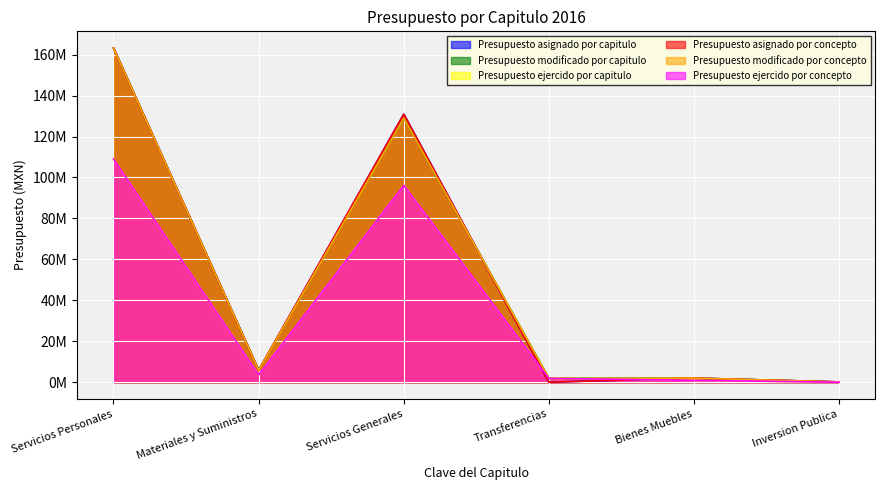

In Presupuesto modificado por capitulo, how many points are lower than both neighbors (excluding endpoints)?

2